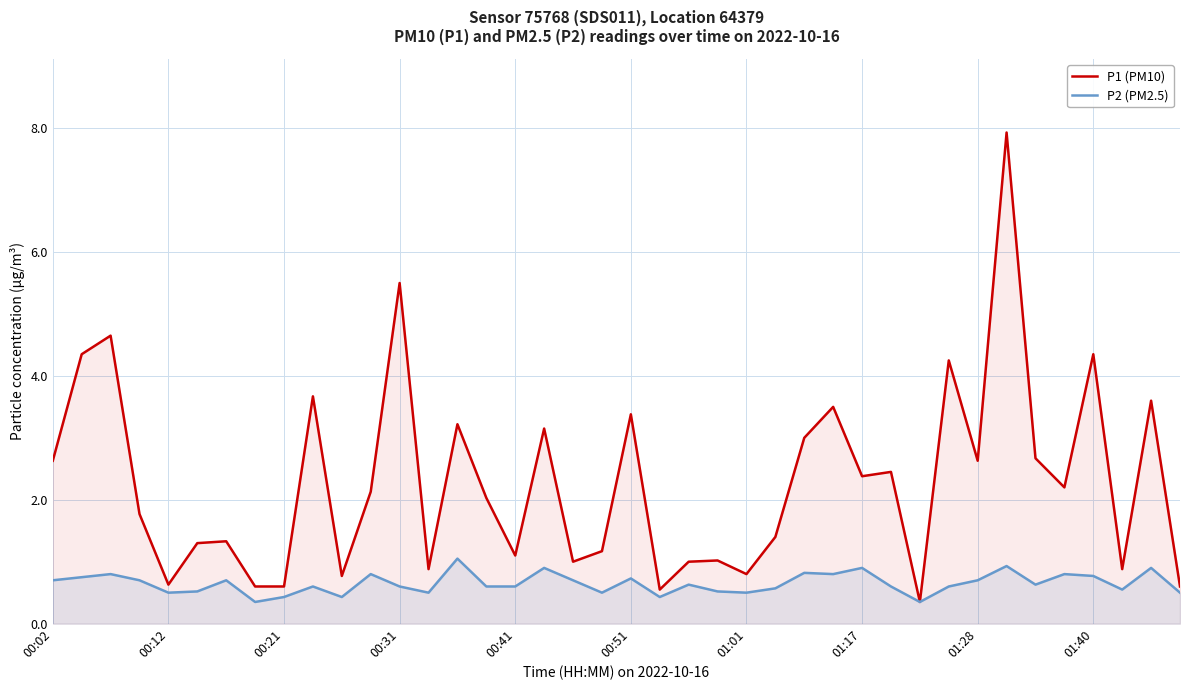

In P1 (PM10), how many points are lower than both neighbors (excluding endpoints)?

12